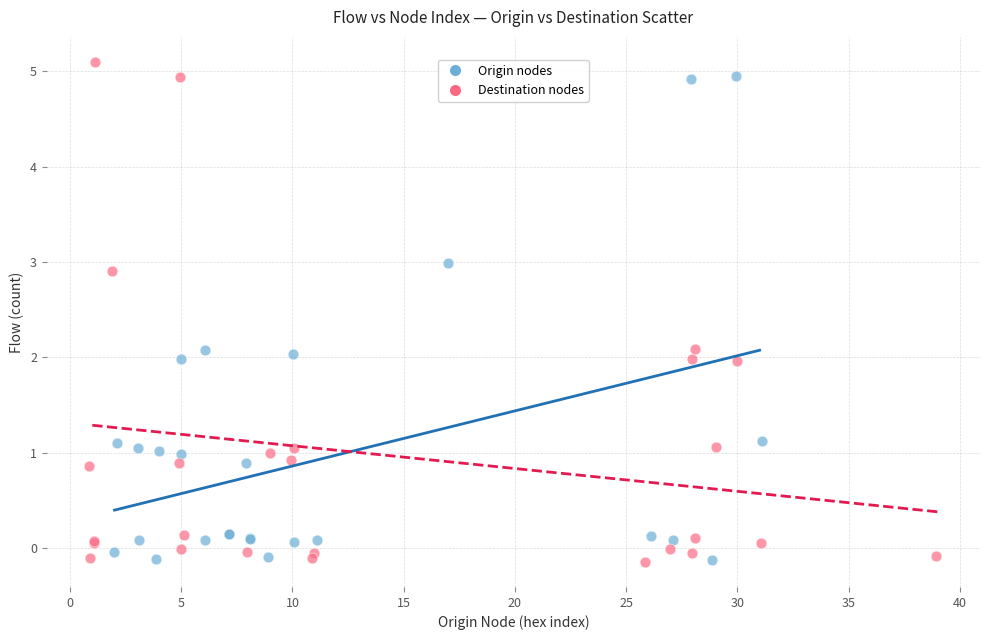

What are all the series names shown in the legend?

Origin nodes, Destination nodes